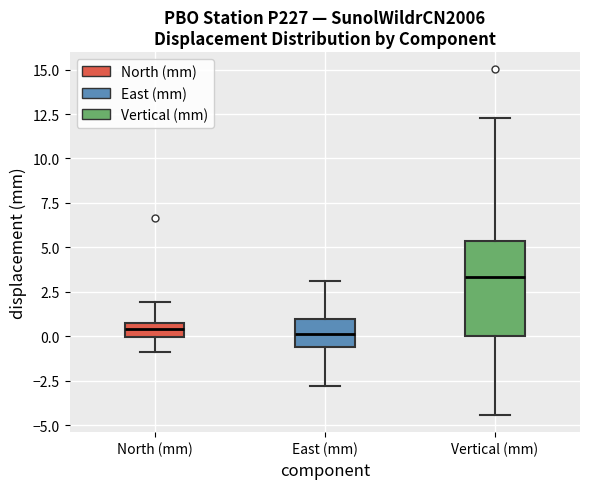

Where does the lower whisker of the box for North (mm) end on the y-axis? The values are not printed on the chart, so give them approximately, as read against the axis.

-1.0